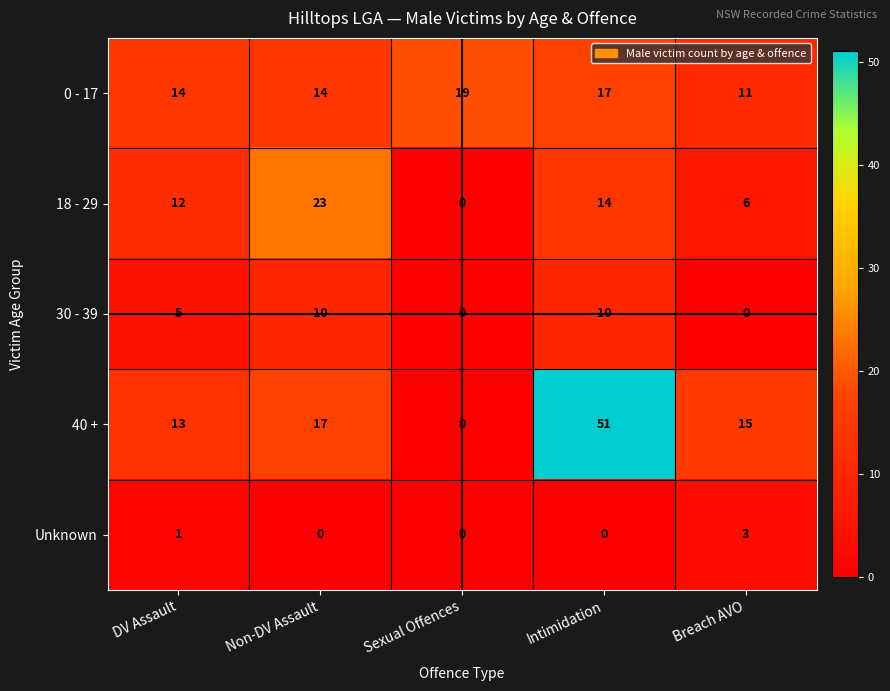

True or false: 30 - 39 has a value of 7 at DV Assault.

False